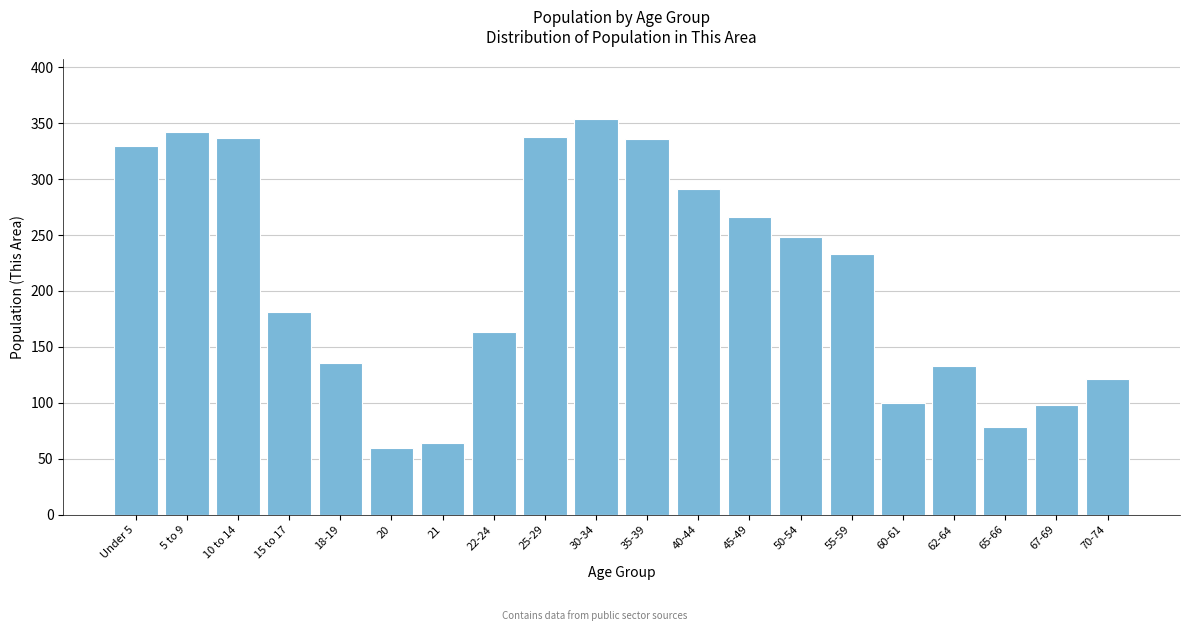

What is the value of the 15th bar from the left?

233